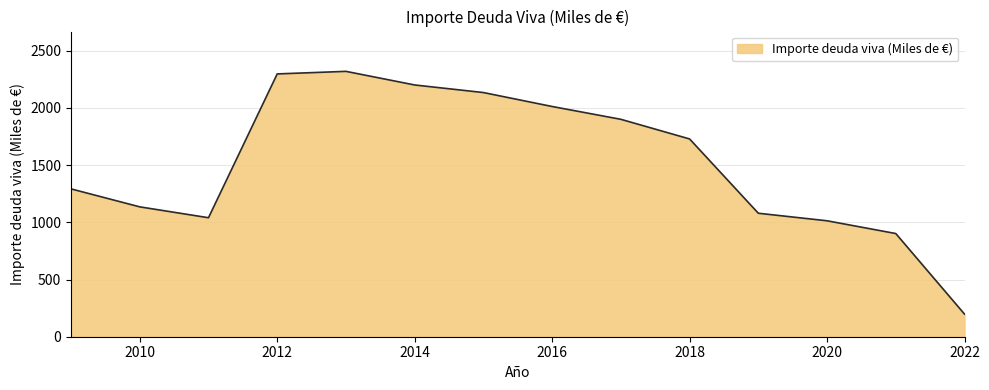

What is the greatest value displayed?

2319.2